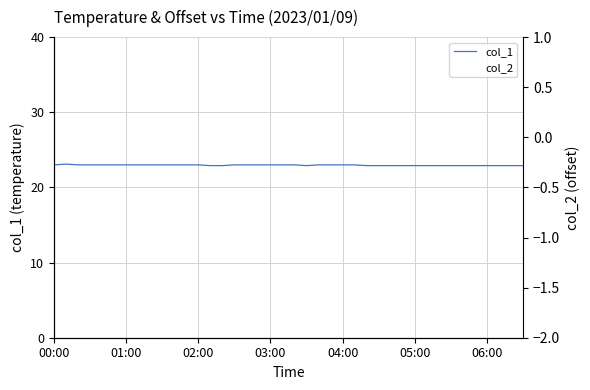

How many data points in col_1 are above 23?

1